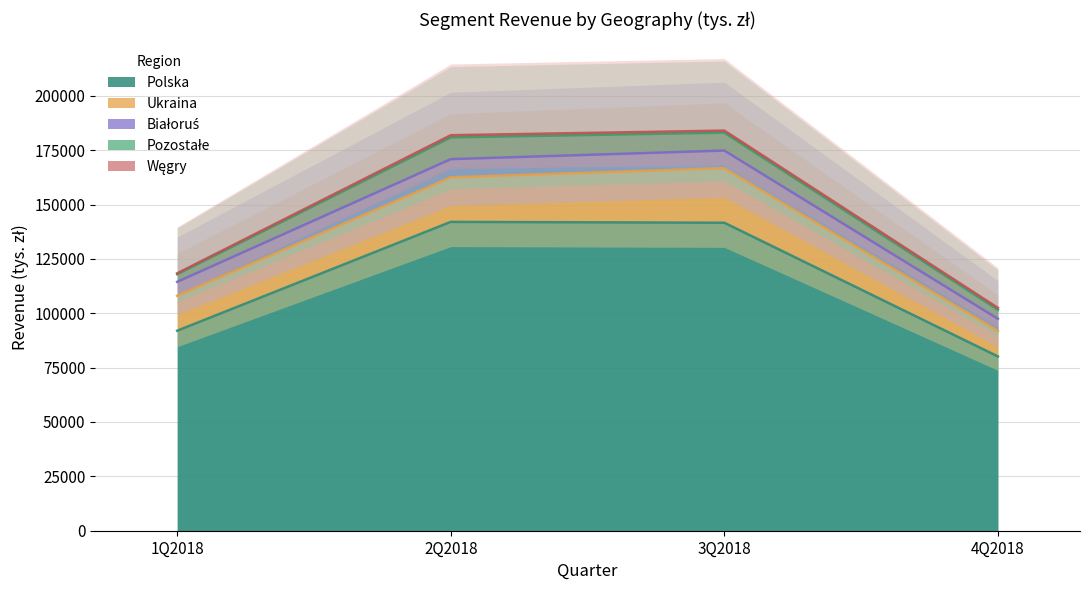

Rank the series by their maximum value, from lowest to highest.

Węgry, Białoruś, Pozostałe, Ukraina, Polska